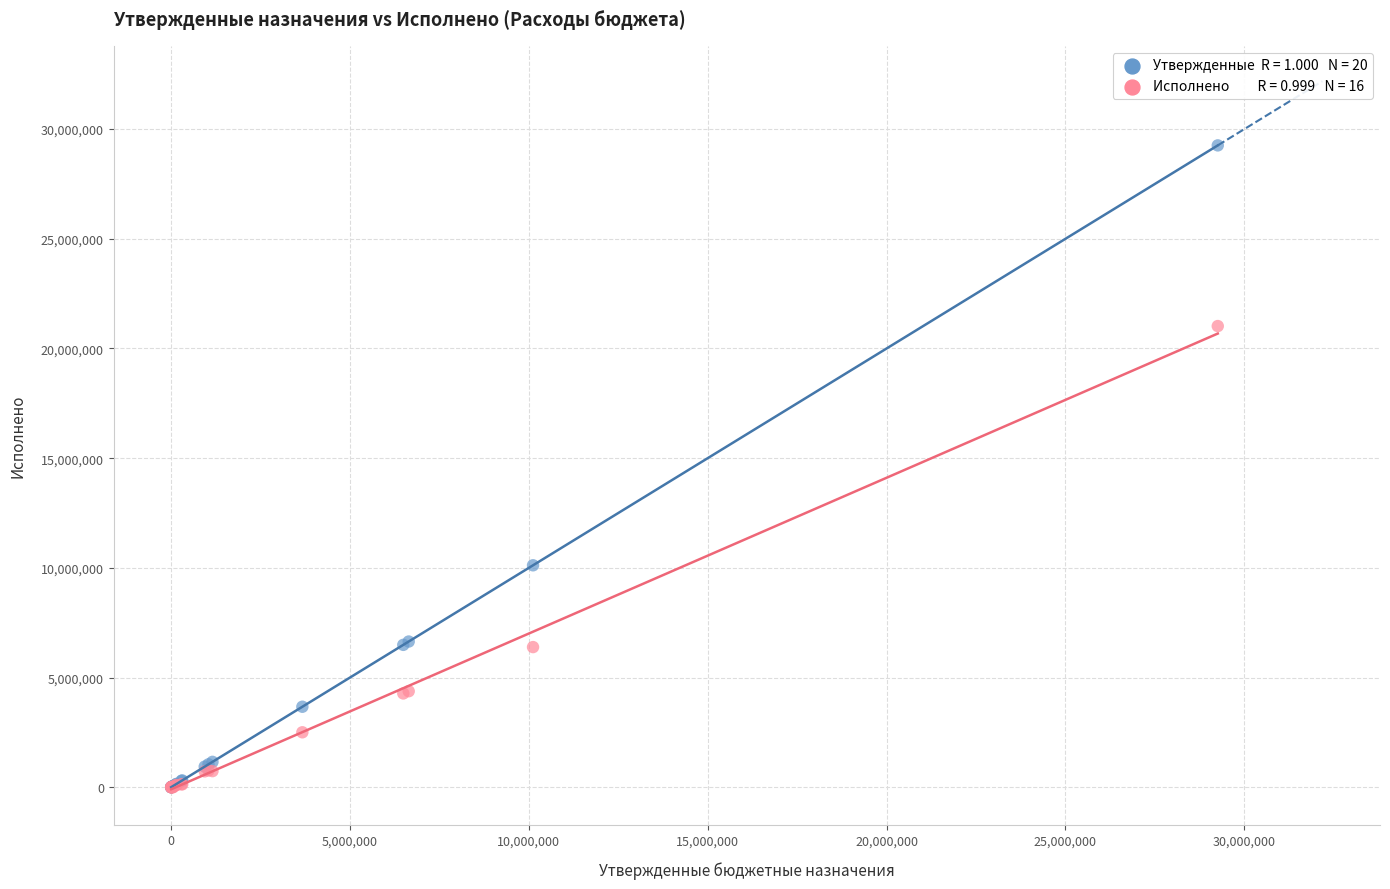

Across all series, what Y value is closest to 14629078?

10116360.3